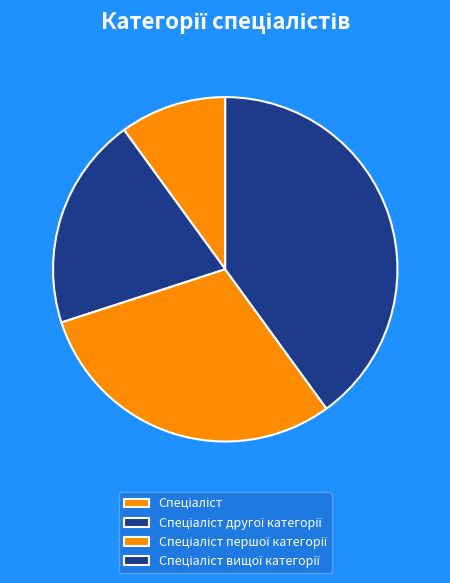

Does any single category account for the majority?

No